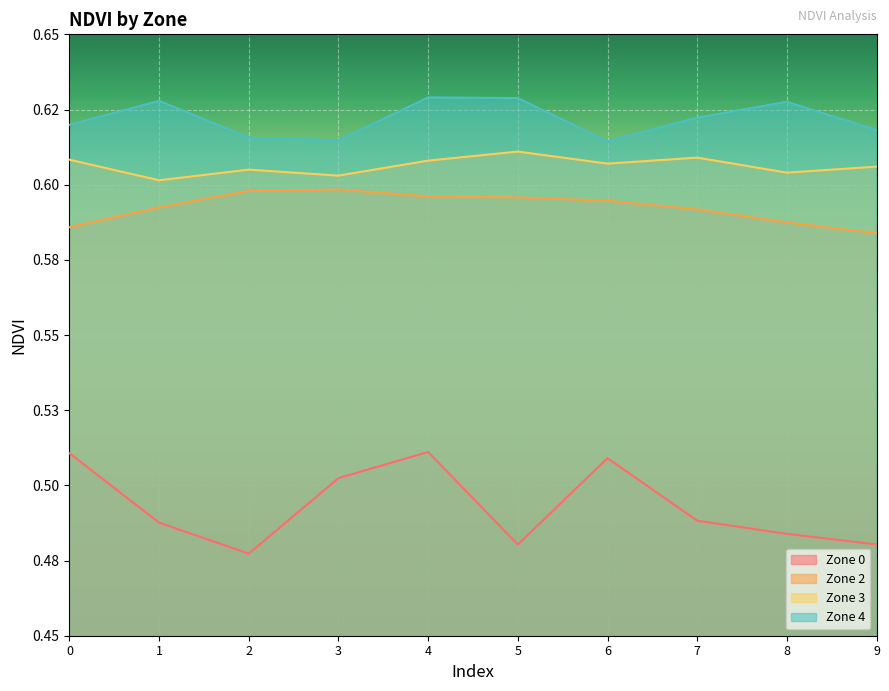

Where is the first local maximum for Zone 3?

2